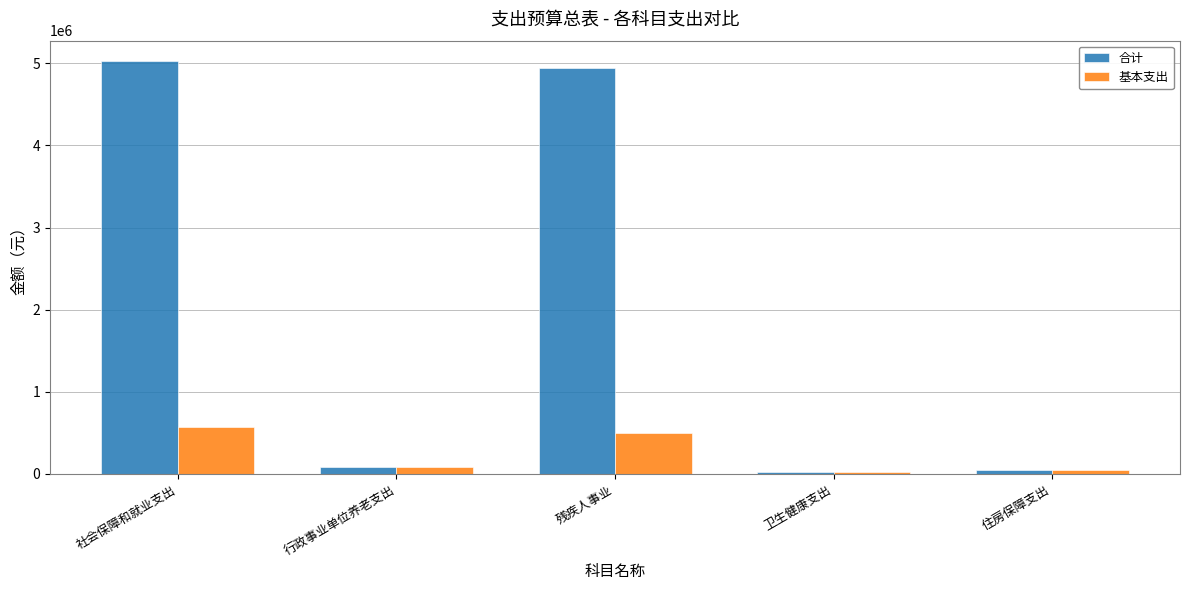

Which category has the highest value in the 基本支出 series?

社会保障和就业支出